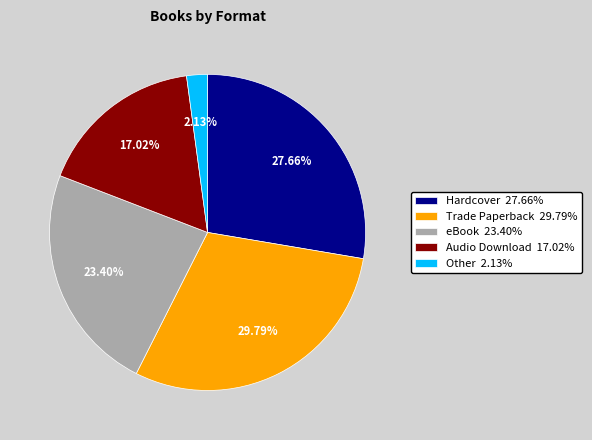

How many segments does this pie chart have?

5